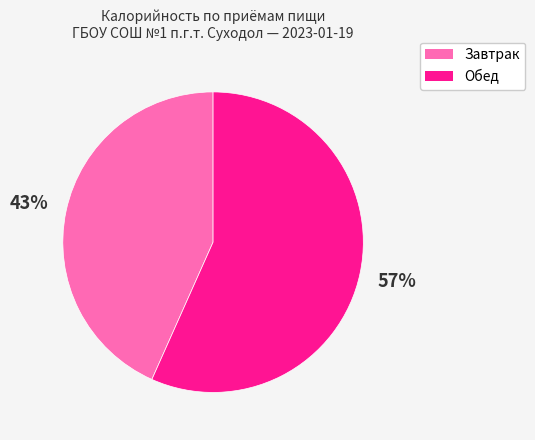

Count the number of slices in the pie.

2